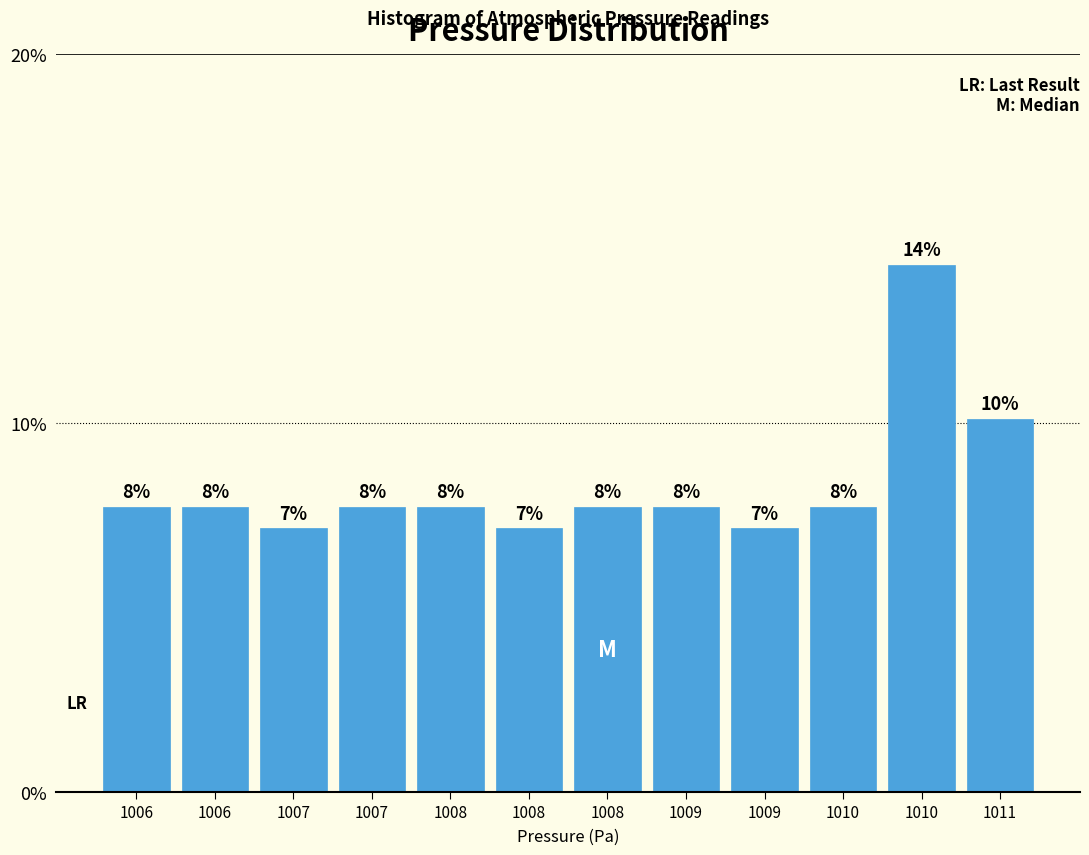

How many bars are there in total?

12